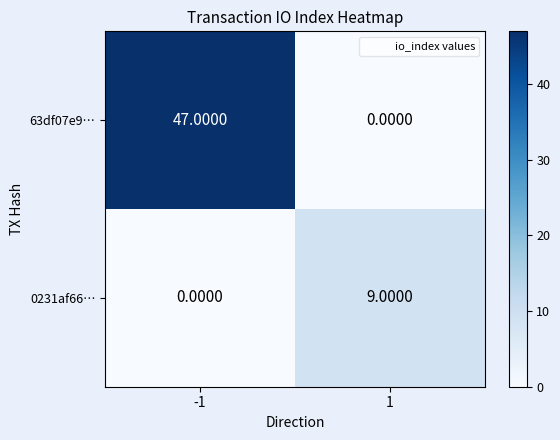

List the labels in order of 63df07e9… value, smallest first.

1, -1